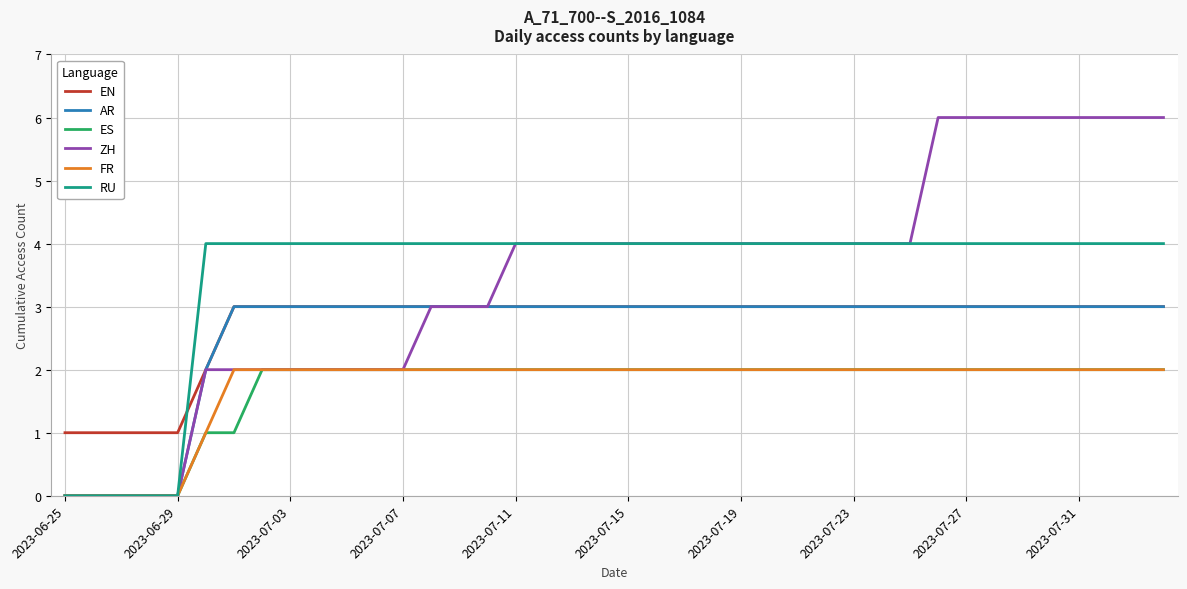

Reading left to right, extract all data points from this chart.

EN: 1	1	1	1	1	2	3	3	3	3	3	3	3	3	3	3	3	3	3	3	3	3	3	3	3	3	3	3	3	3	3	3	3	3	3	3	3	3	3	3
AR: 0	0	0	0	0	2	3	3	3	3	3	3	3	3	3	3	3	3	3	3	3	3	3	3	3	3	3	3	3	3	3	3	3	3	3	3	3	3	3	3
ES: 0	0	0	0	0	1	1	2	2	2	2	2	2	2	2	2	2	2	2	2	2	2	2	2	2	2	2	2	2	2	2	2	2	2	2	2	2	2	2	2
ZH: 0	0	0	0	0	2	2	2	2	2	2	2	2	3	3	3	4	4	4	4	4	4	4	4	4	4	4	4	4	4	4	6	6	6	6	6	6	6	6	6
FR: 0	0	0	0	0	1	2	2	2	2	2	2	2	2	2	2	2	2	2	2	2	2	2	2	2	2	2	2	2	2	2	2	2	2	2	2	2	2	2	2
RU: 0	0	0	0	0	4	4	4	4	4	4	4	4	4	4	4	4	4	4	4	4	4	4	4	4	4	4	4	4	4	4	4	4	4	4	4	4	4	4	4